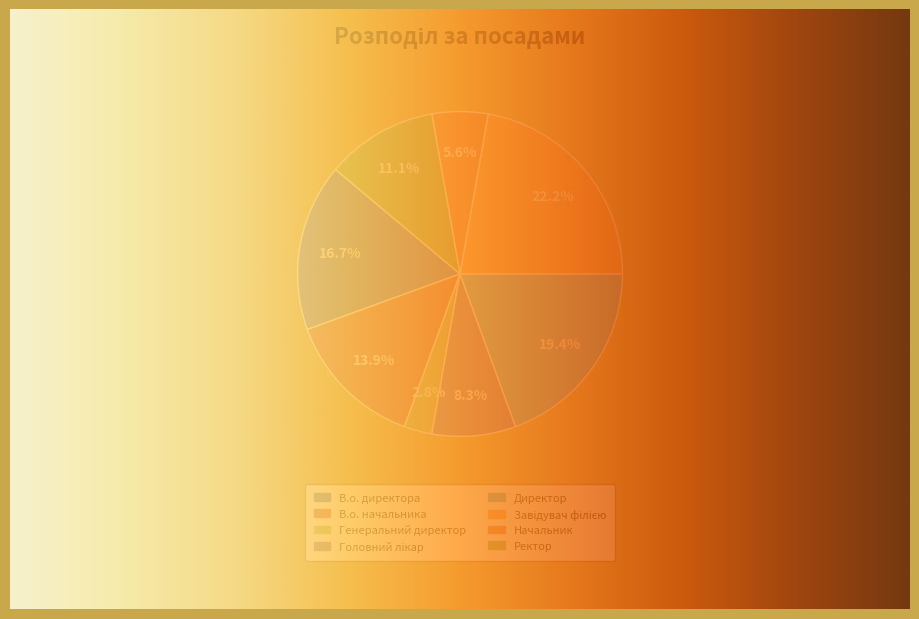

Does Генеральний директор account for over 50% of the chart?

No